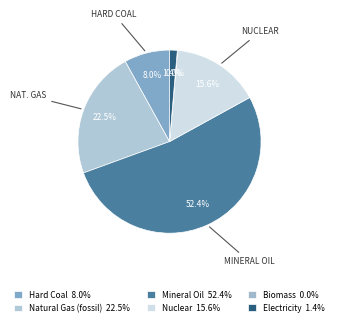

Which category has the smallest portion of the pie?

Biomass